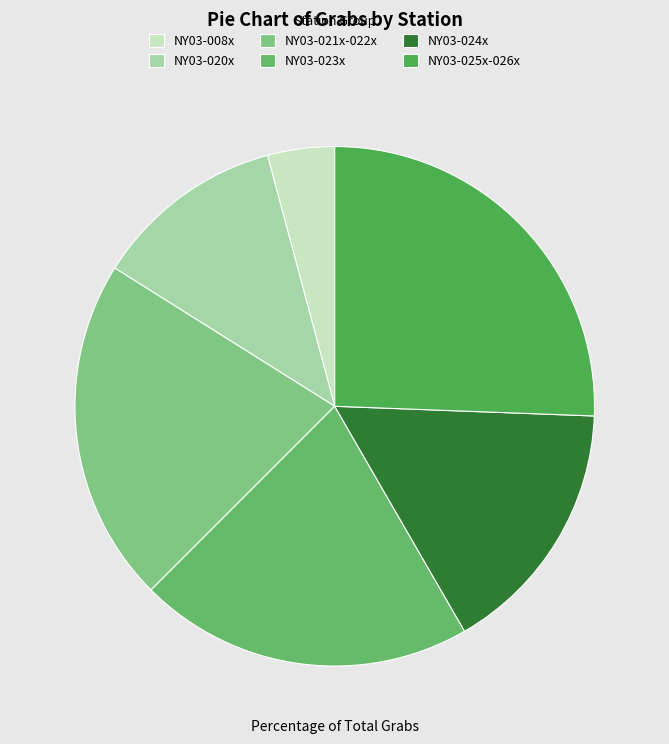

Does any single category account for the majority?

No